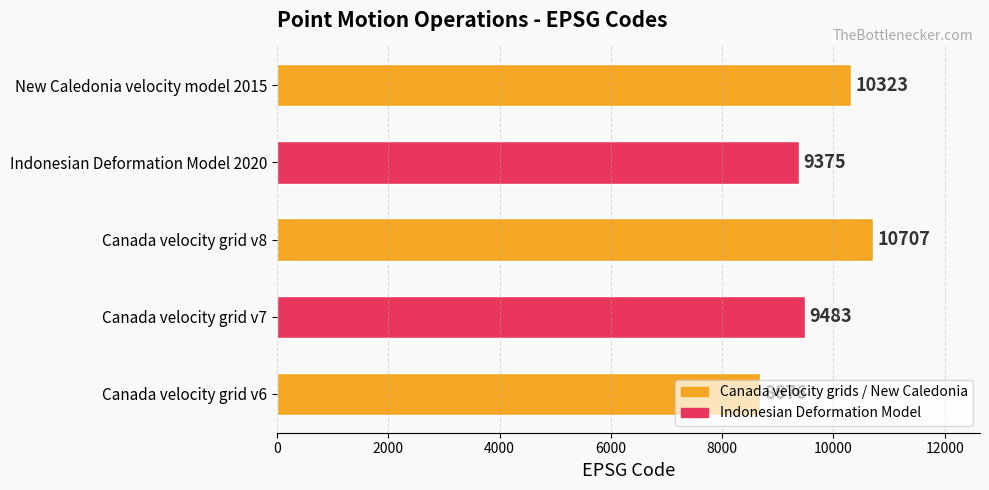

The value at Indonesian Deformation Model 2020 is 9375. True or false?

True